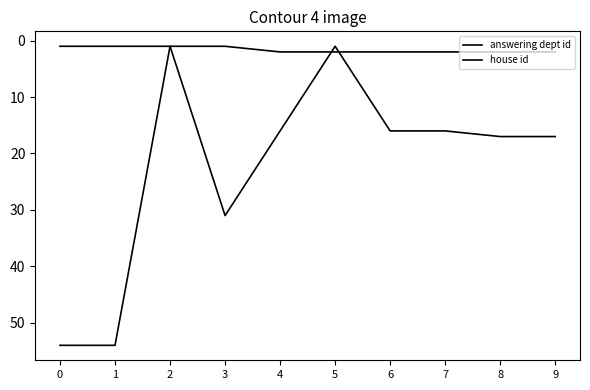

Is it true that house id equals 3 at 7?

False